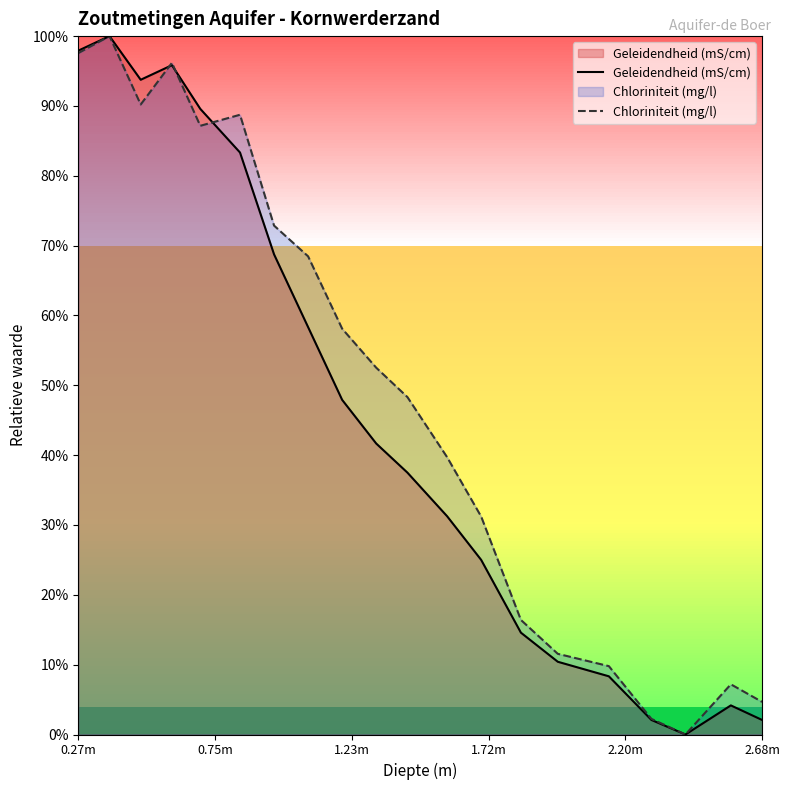

What is the greatest value displayed?

100.0